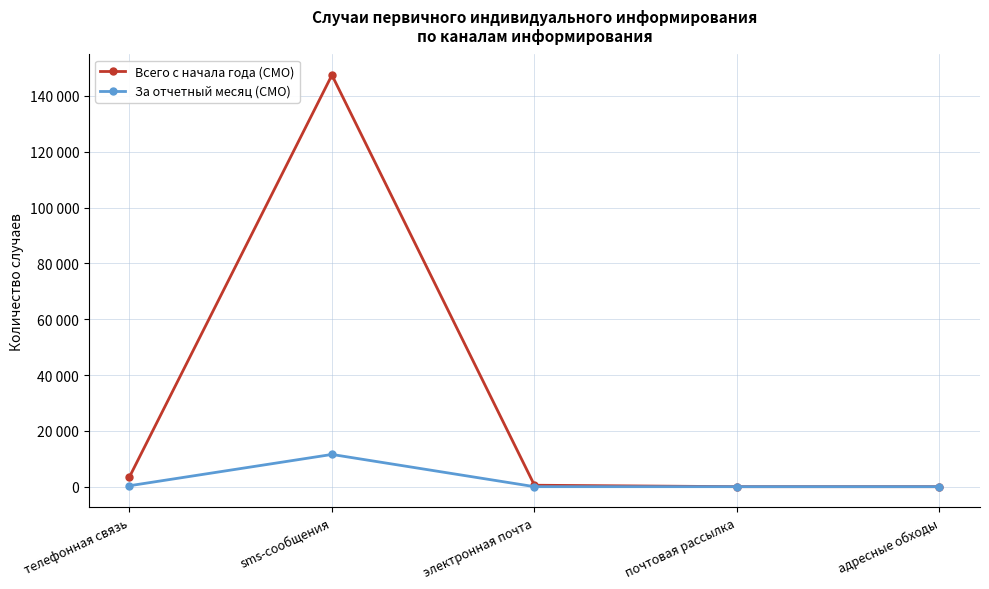

What are all the series names shown in the legend?

Всего с начала года (СМО), За отчетный месяц (СМО)